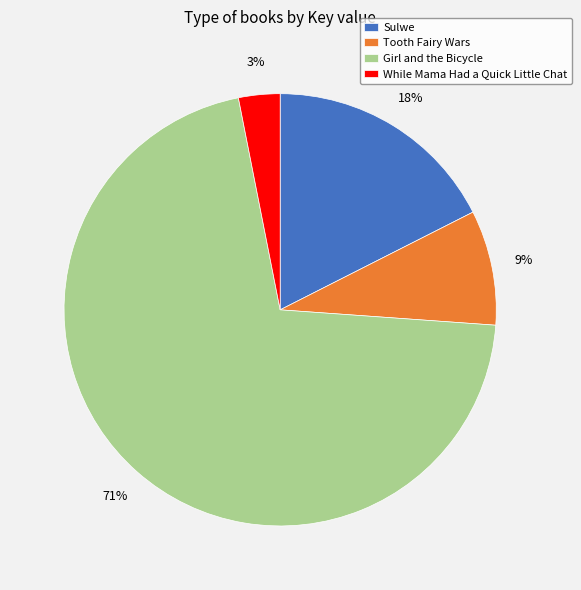

Is there any slice that represents more than half of the pie?

Yes